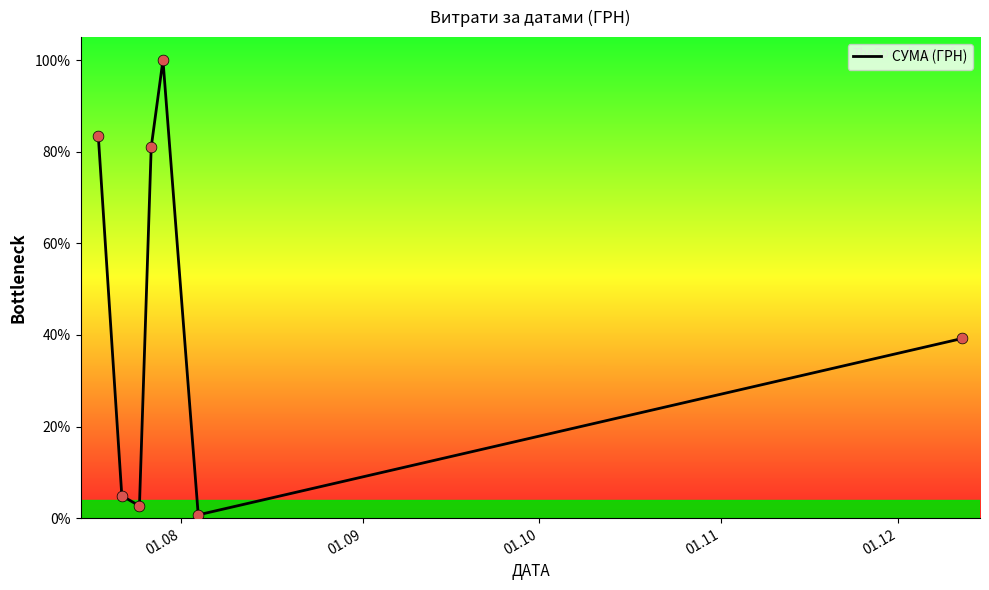

True or false: there are more than 2 points higher than both neighbors.

False